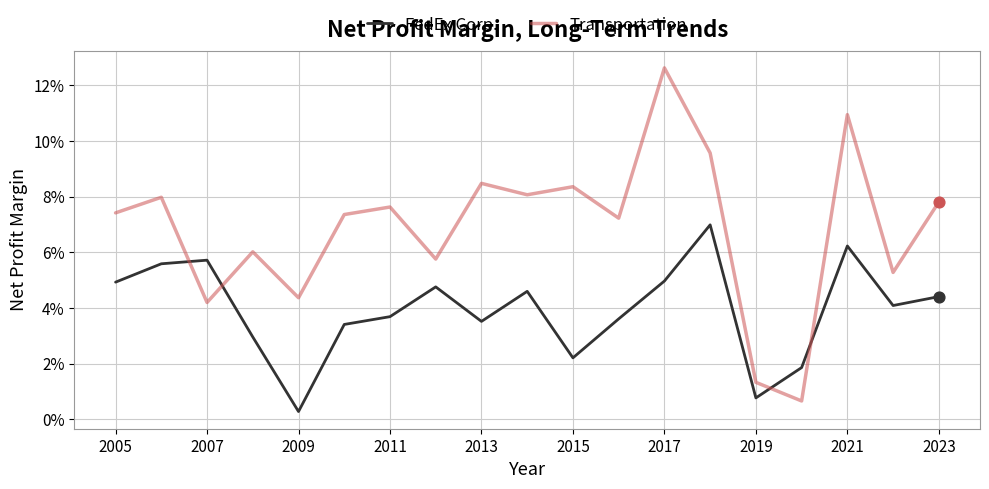

At how many categories does at least one series exceed 5?

16